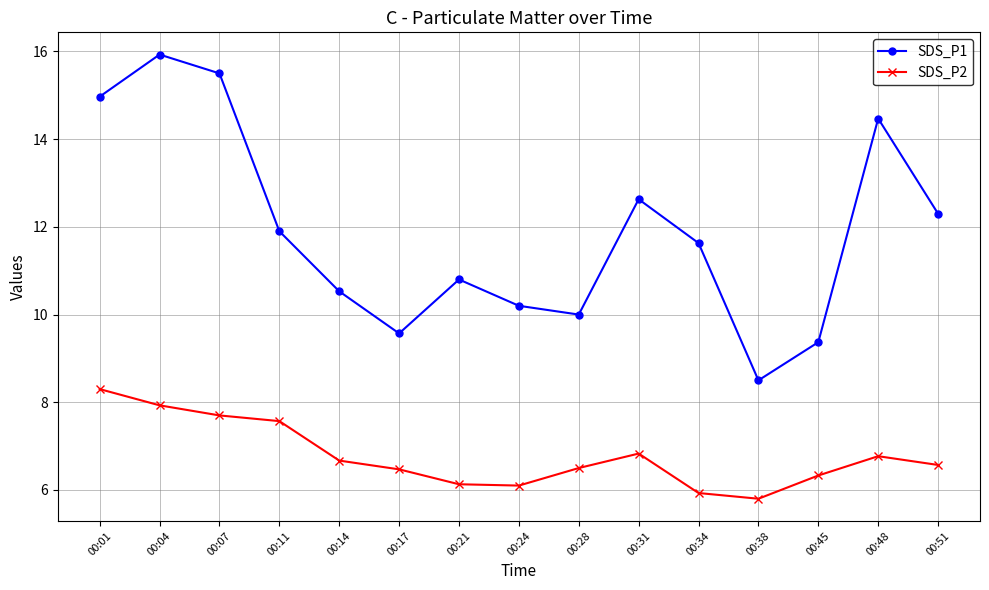

True or false: SDS_P2 has more than 0 interior local peaks.

True